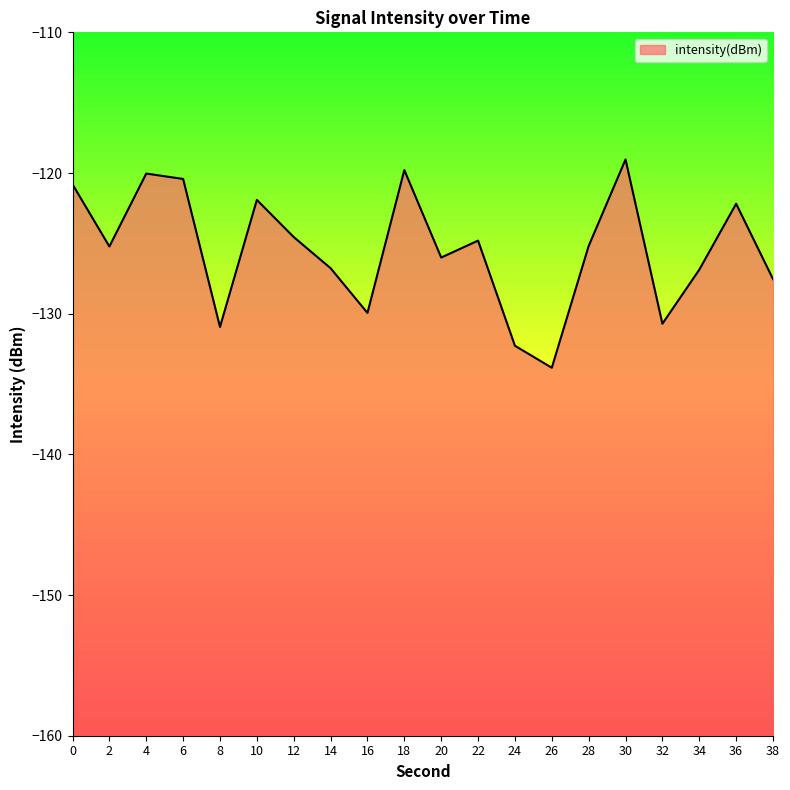

How many distinct data groups are displayed?

1